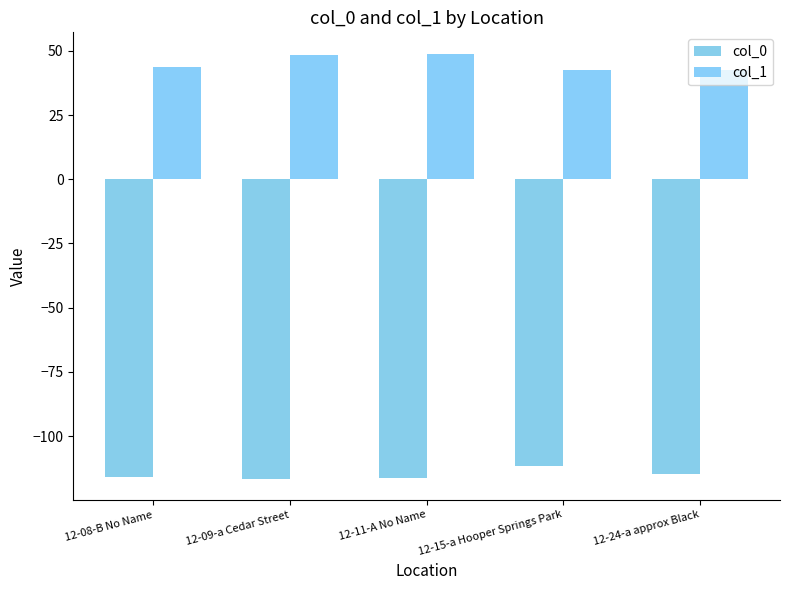

What is the difference between the maximum and minimum values in the col_0 series?

4.9